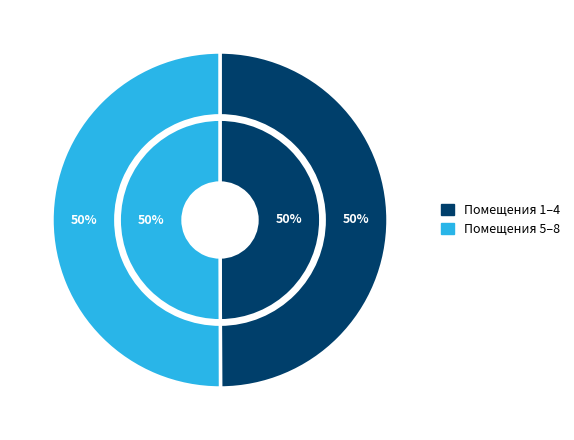

What is the ratio of the value at 8 to the value at 1?

1.0